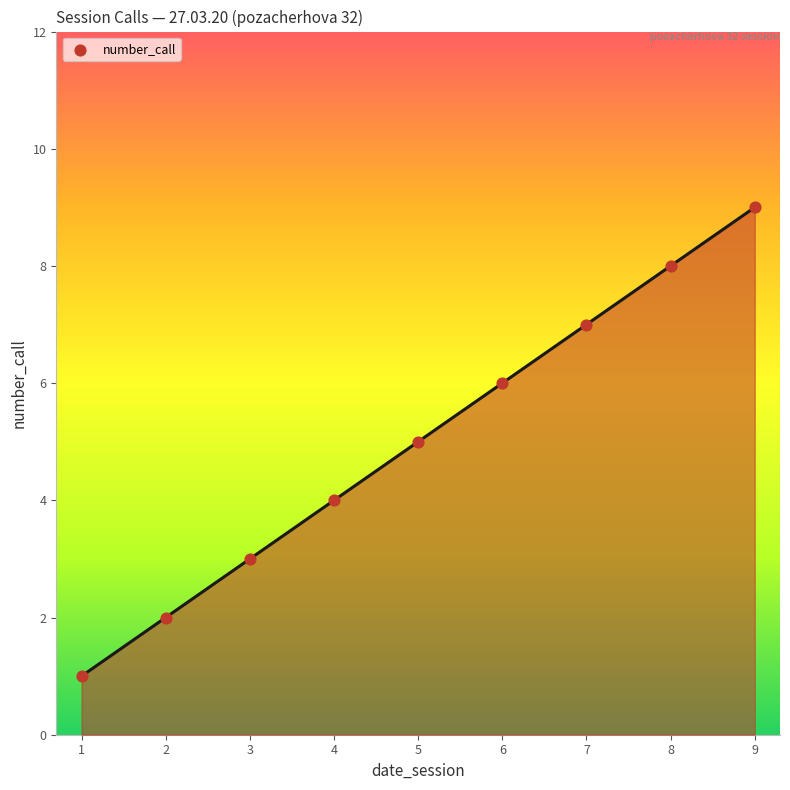

What is the change in value from 4 to 7?

+3